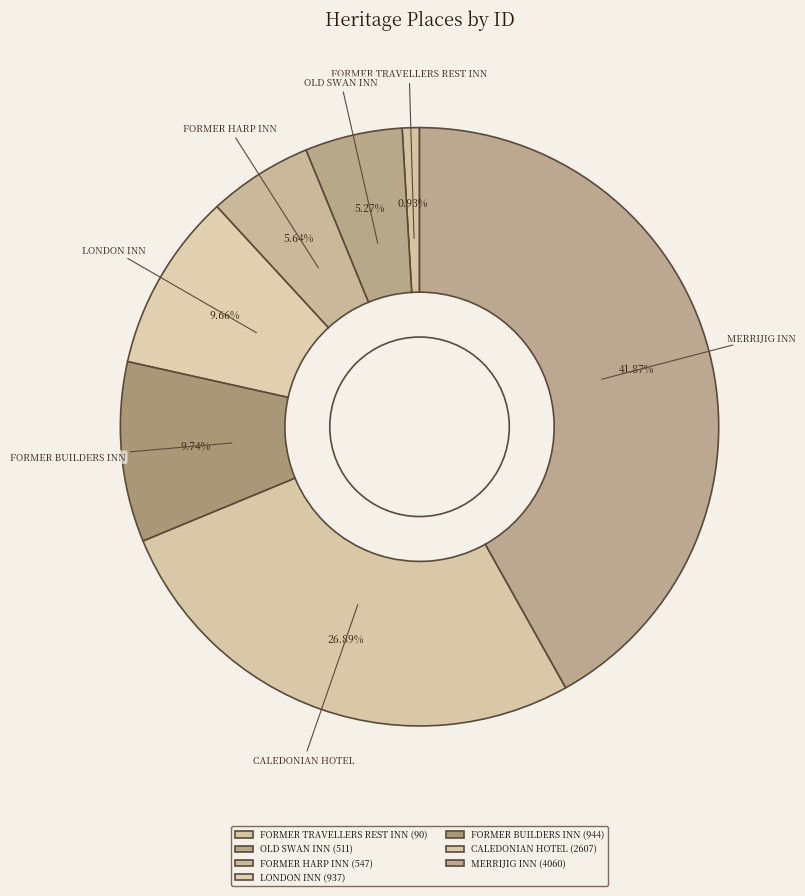

To the nearest percent, what portion does MERRIJIG INN represent?

42%